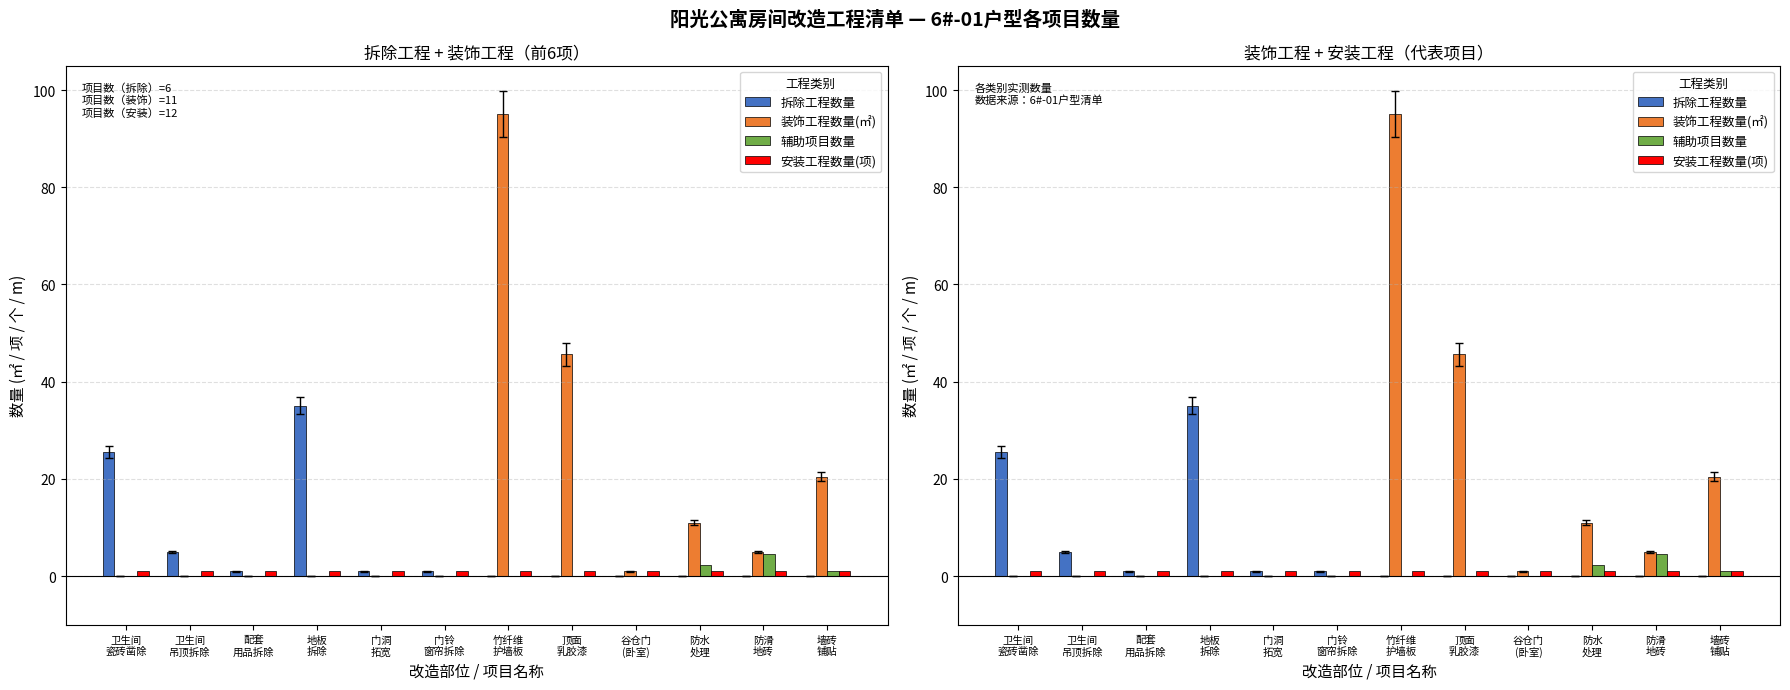

What value does the 辅助项目数量 series have at 防滑
地砖?

4.5